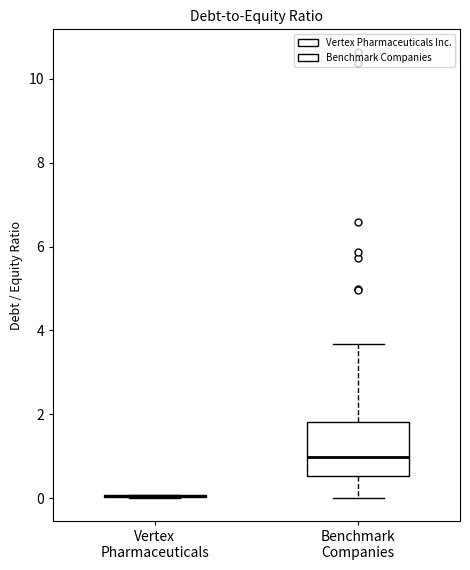

Reading left to right, read every box against the y-axis: the position of its median line, the range the box covers, and the ends of its whiskers. The values are not printed on the chart, so give them approximately, as read against the axis.

Vertex Pharmaceuticals: box collapsed to a line at 0.0, whiskers 0.0 to 0.0
Benchmark Companies: median 1.0, box 0.6 to 1.8, whiskers 0.0 to 3.6